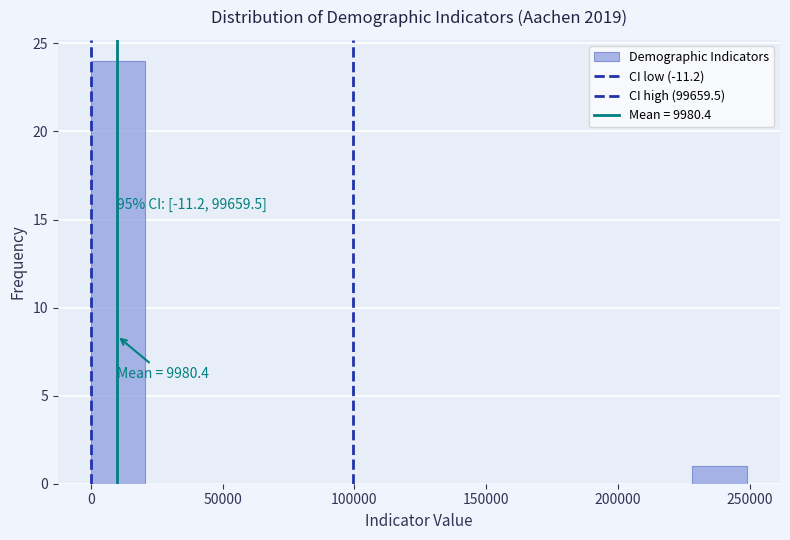

Over which range of the x-axis is the bar tallest?

0 to 20000